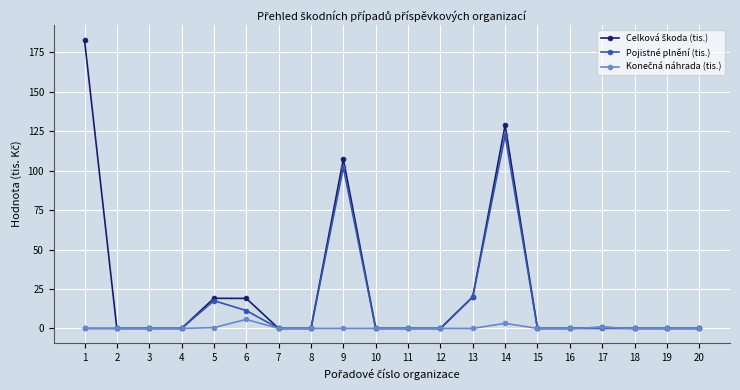

At which category is the sum across all series the highest?

14